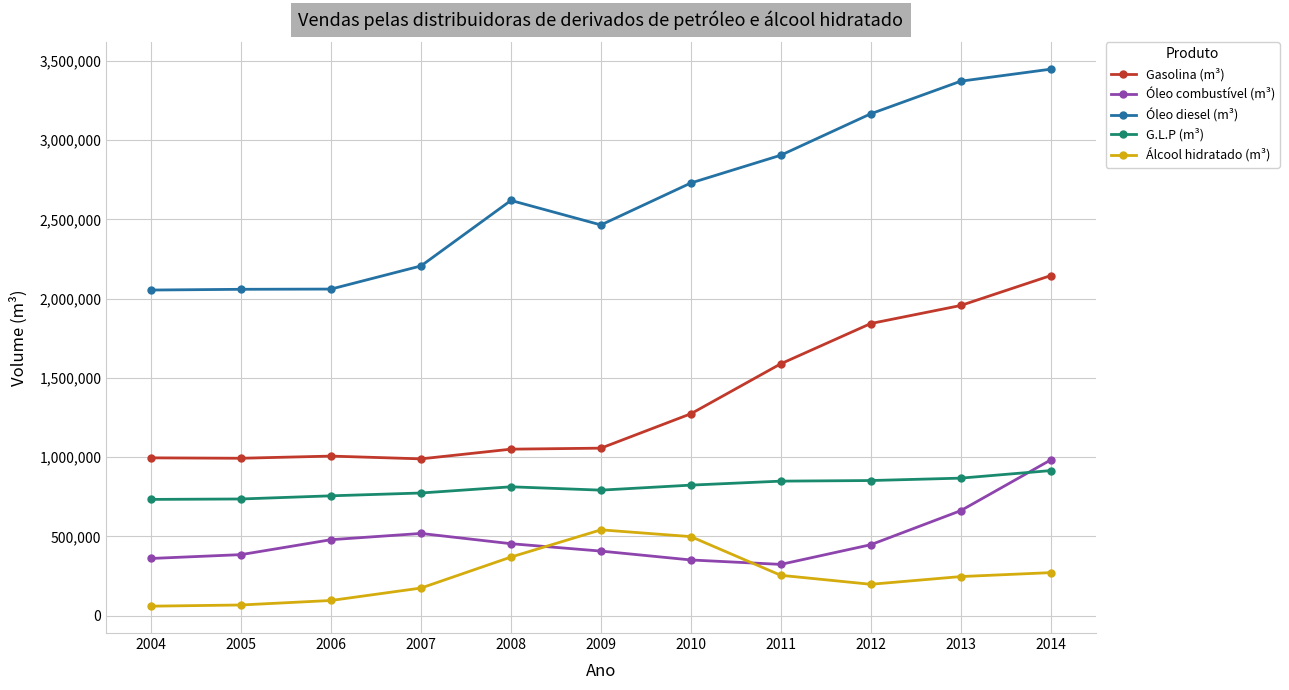

The value of Gasolina (m³) at 2005 is 1772085. True or false?

False